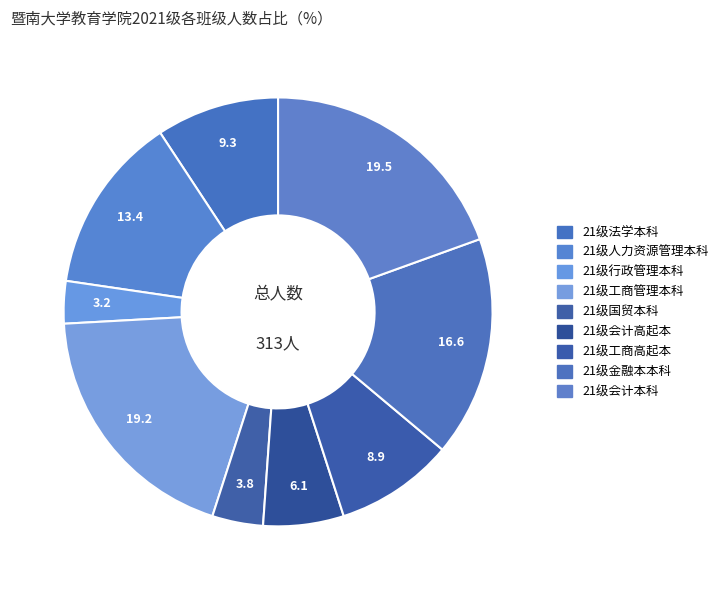

How many slices are in this pie chart?

9